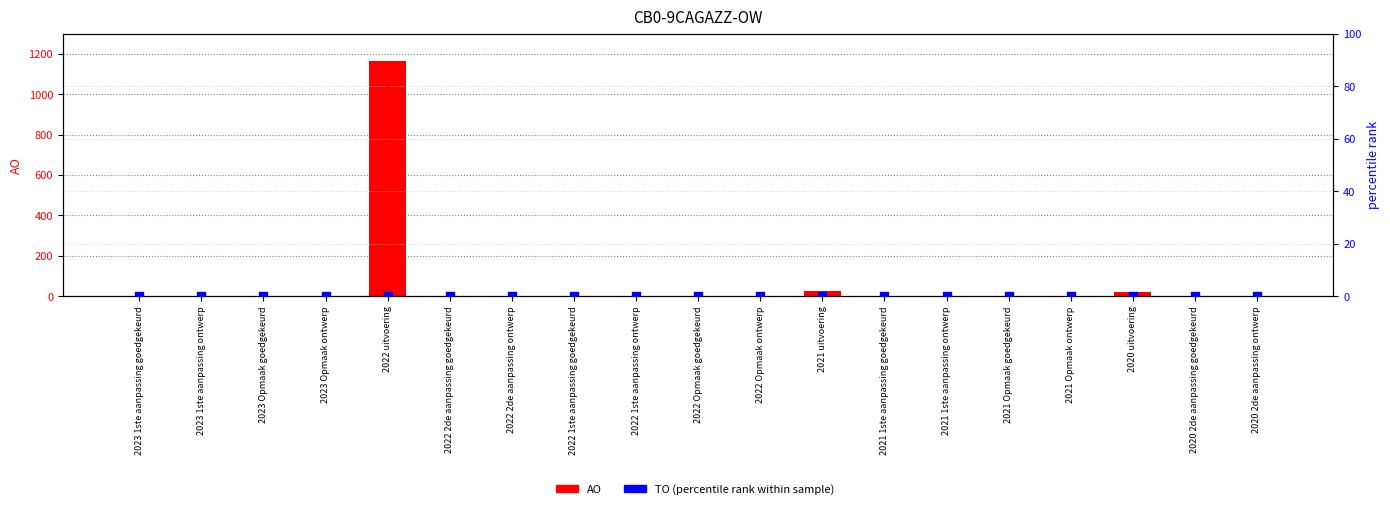

Is the value of AO at 2023 Opmaak ontwerp greater than the value of TO (percentile rank) at 2022 uitvoering?

Yes